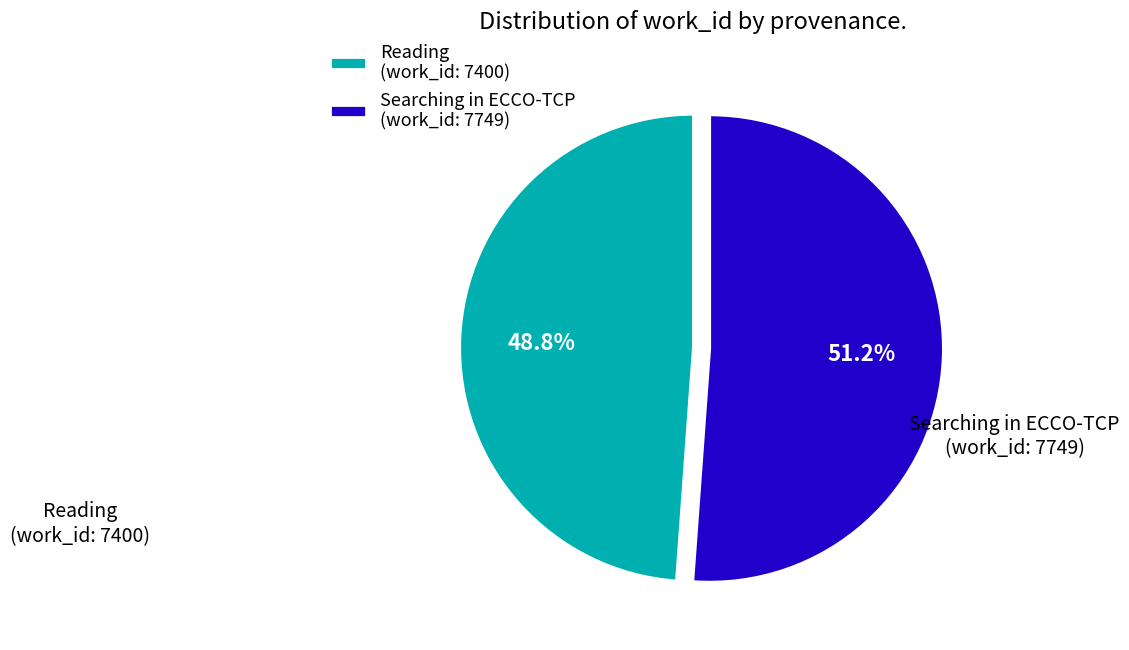

The Searching in ECCO-TCP slice represents 42% of the pie. True or false?

False